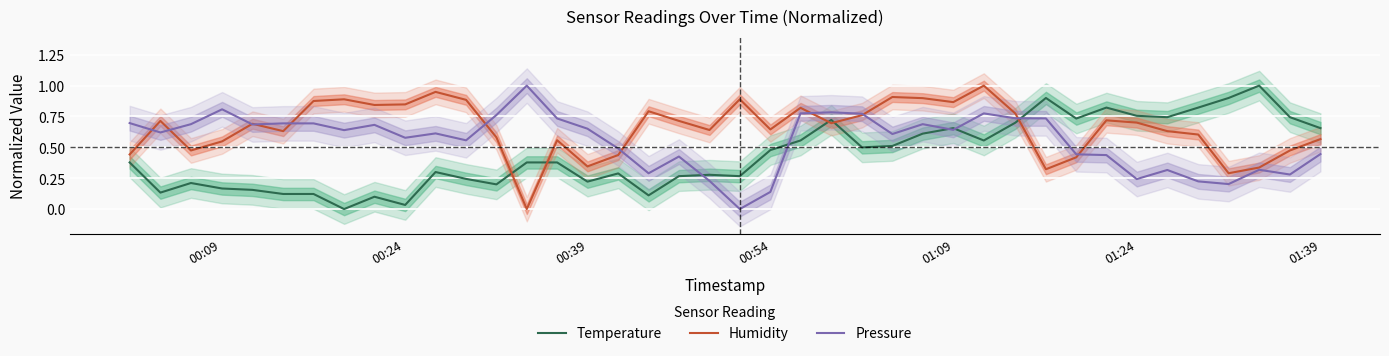

After their last crossing, which series has the higher values: Temperature or Humidity?

Temperature